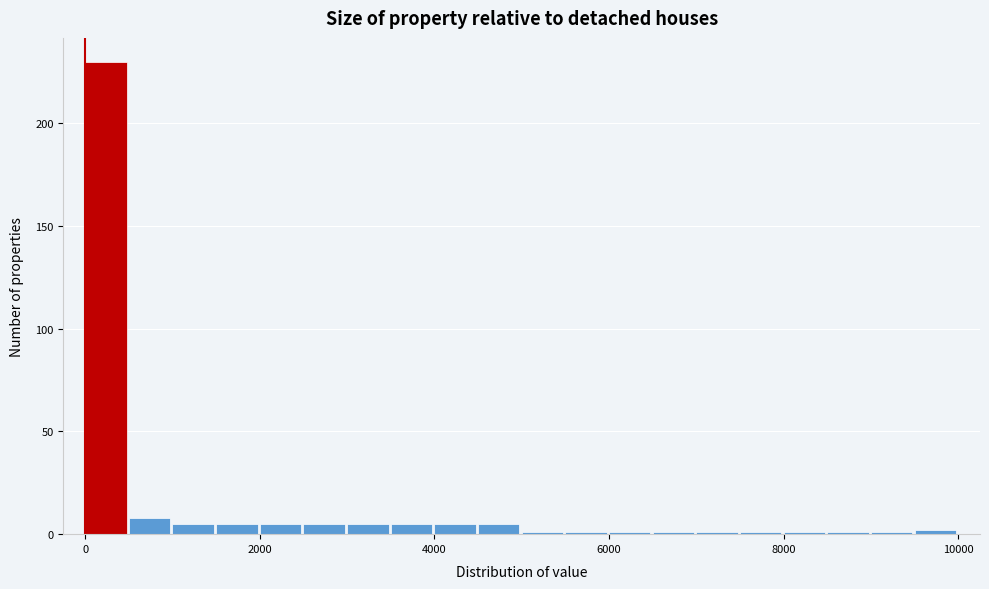

Read against the x-axis, roughly where is the centre of the tallest bar?

200